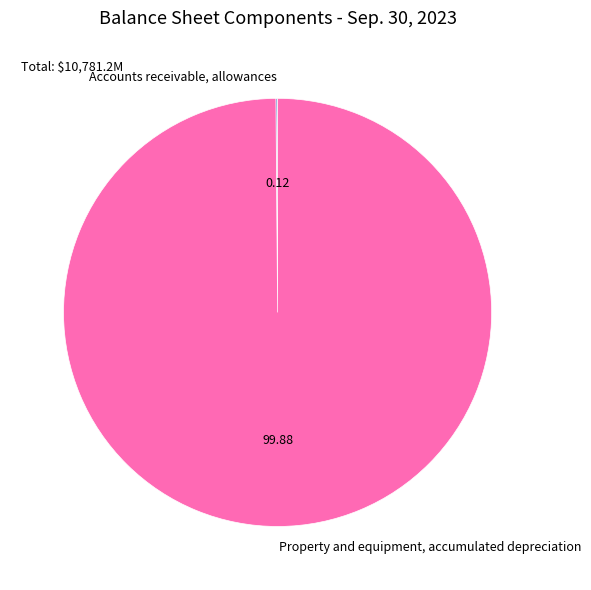

Is Property and equipment, accumulated depreciation the majority of the pie?

Yes